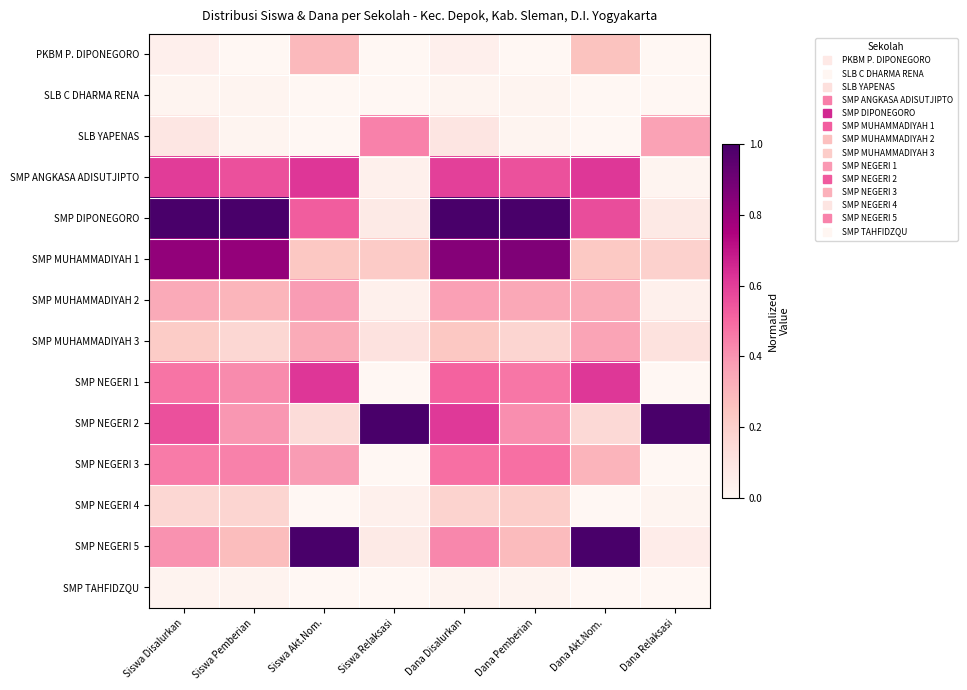

At how many categories does at least one series exceed 0?

8